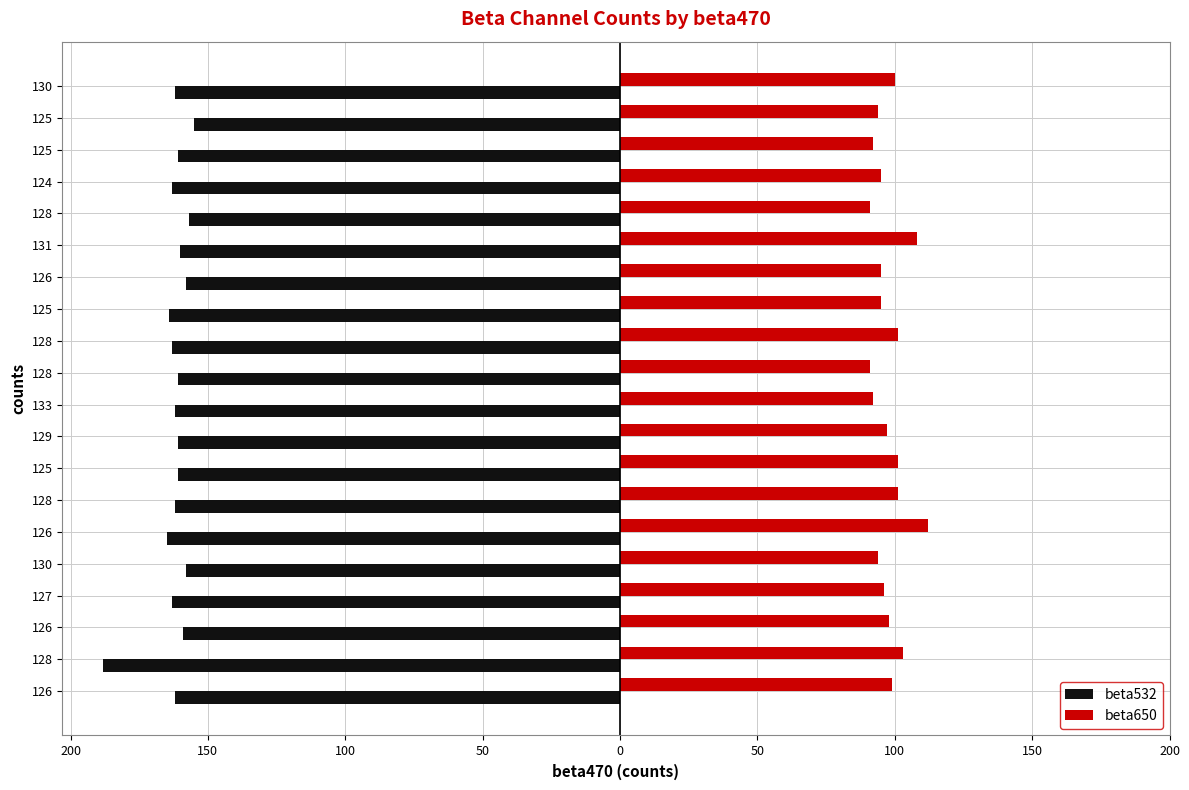

What is the average value of the beta532 series?

-162